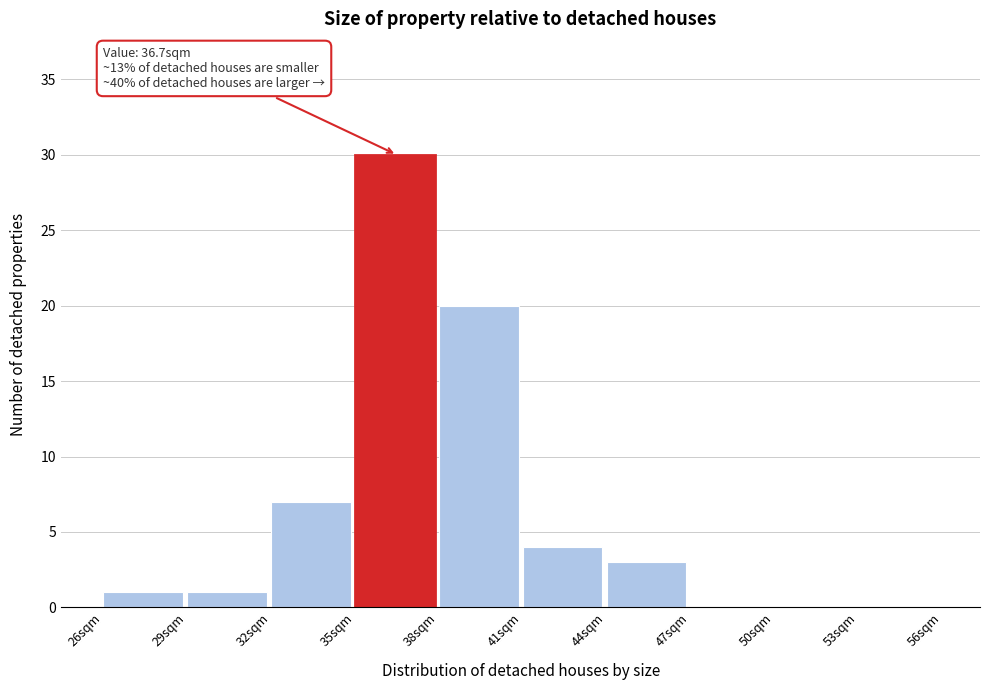

Which range on the x-axis has the tallest bar?

35 to 38